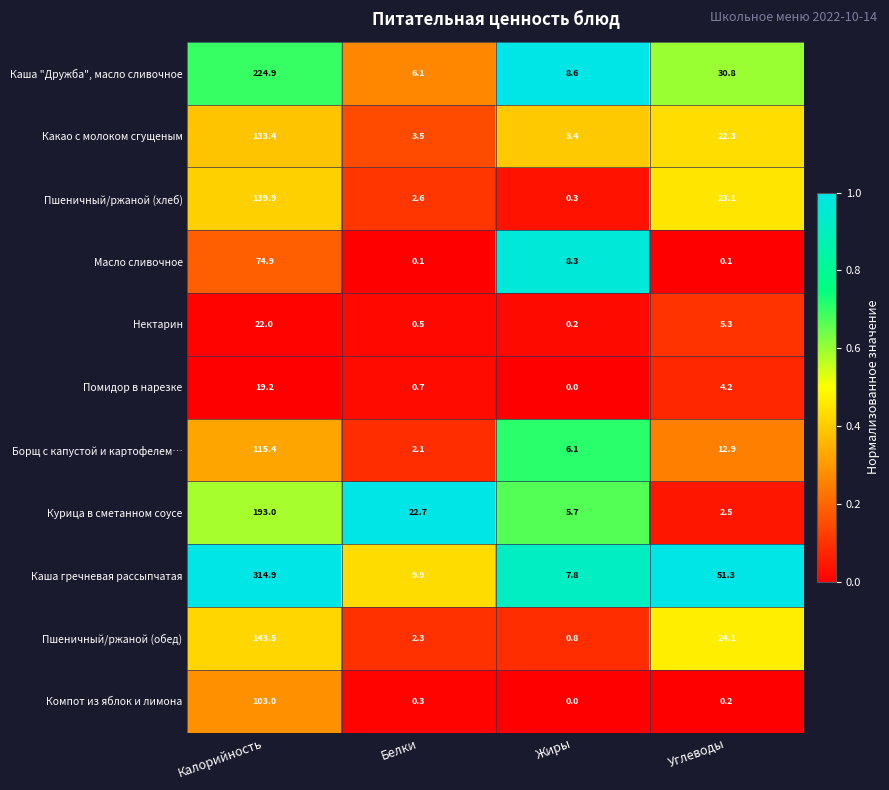

Which series has the largest total across all categories?

Каша гречневая рассыпчатая